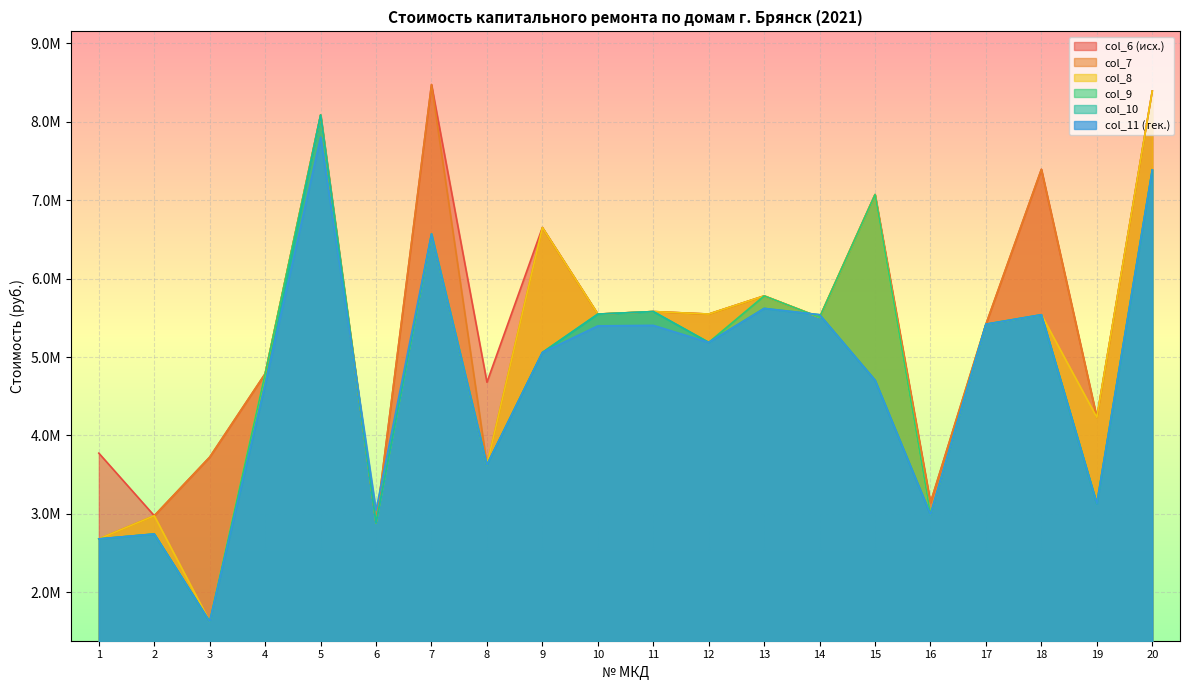

What is the maximum value for col_9?

8084730.1